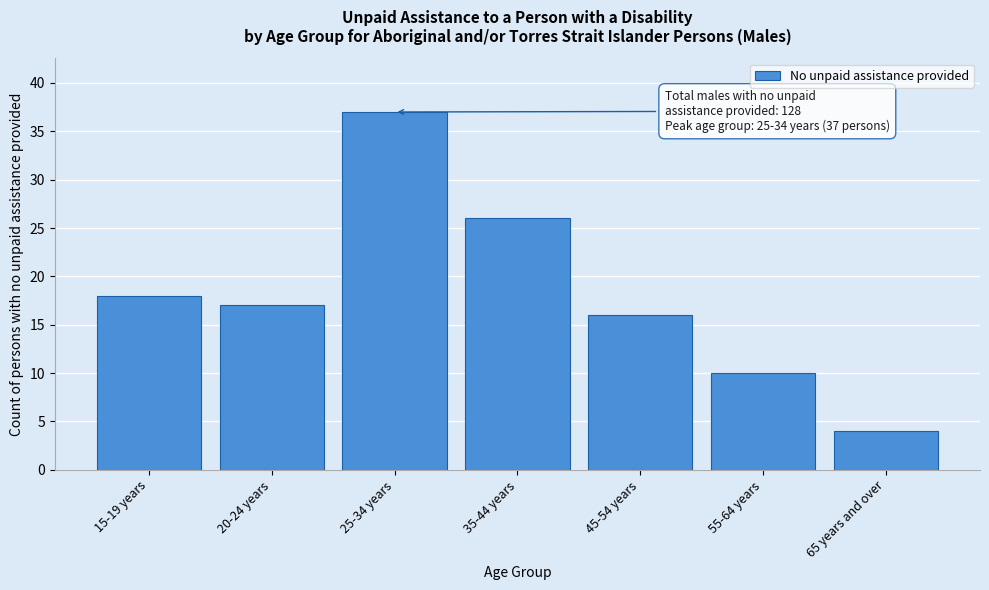

Reading left to right, transcribe all the data shown in this chart.

18	17	37	26	16	10	4